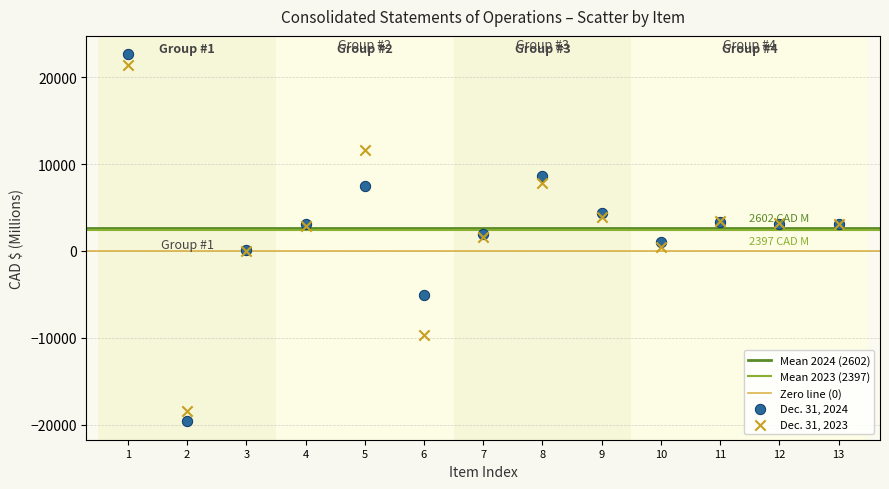

Which series has the largest Y range (max minus min)?

Dec. 31, 2024